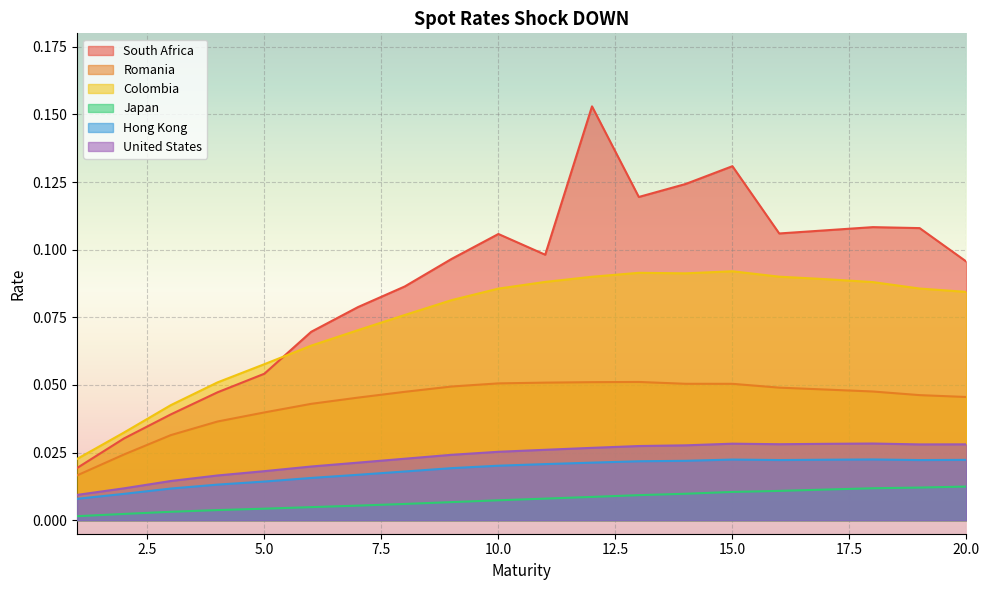

Count the number of categories in the chart.

20